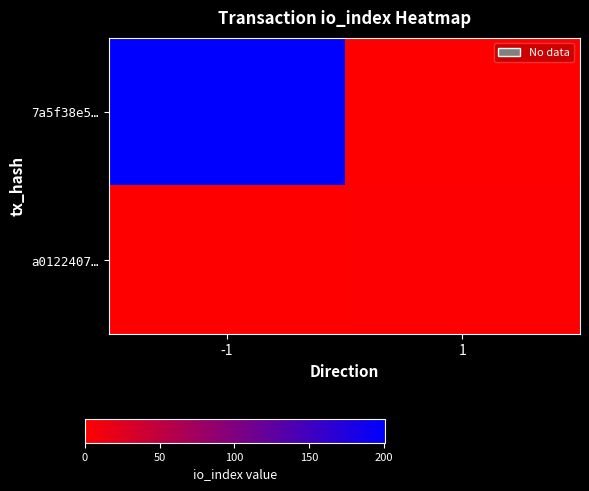

Between -1 and 1, which series saw the biggest shift?

7a5f38e5…